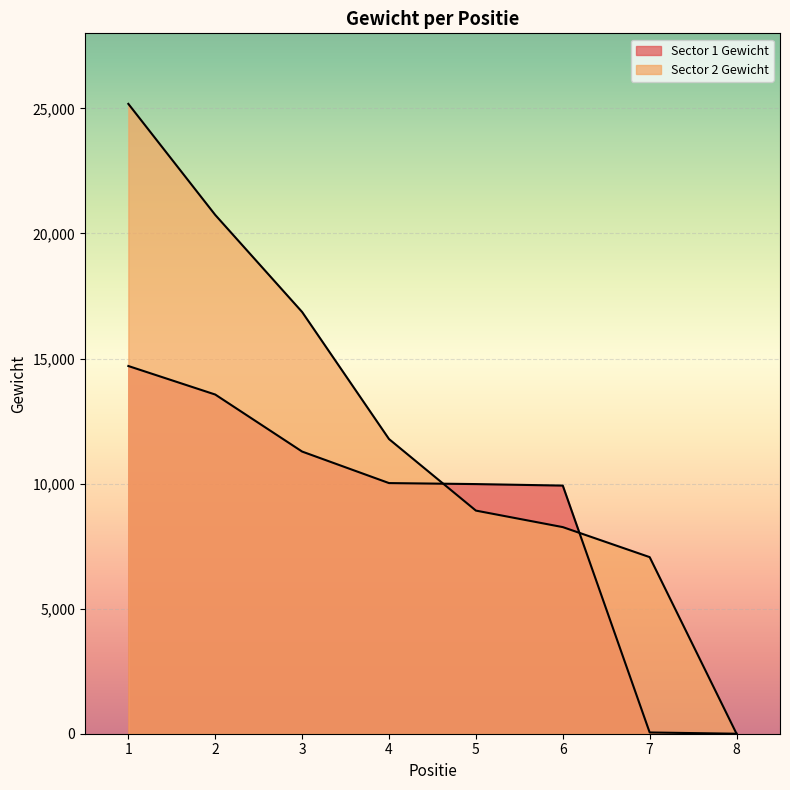

Is the value of Sector 2 Gewicht at 8 greater than the value of Sector 1 Gewicht at 4?

No